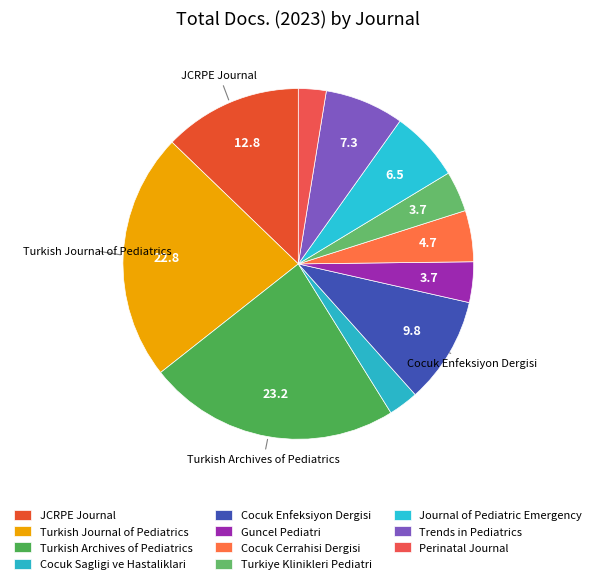

To the nearest percent, what is the difference between the Journal of Pediatric Emergency and Cocuk Cerrahisi Dergisi slice percentages?

2%